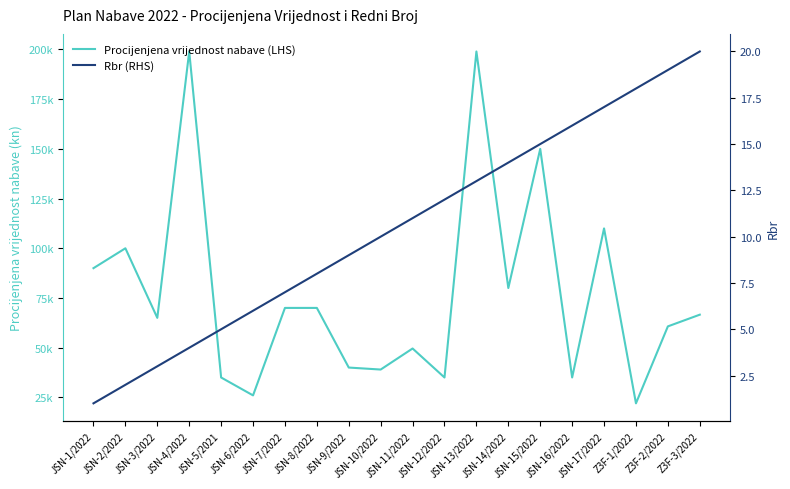

What is the average value of the Procijenjena vrijednost nabave (LHS) series?

77094.9